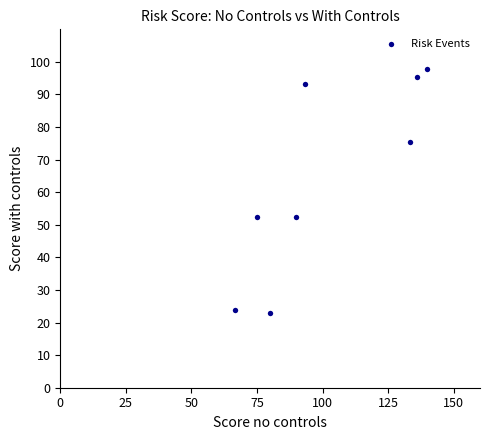

What is the range of X values (max minus min)?

73.3